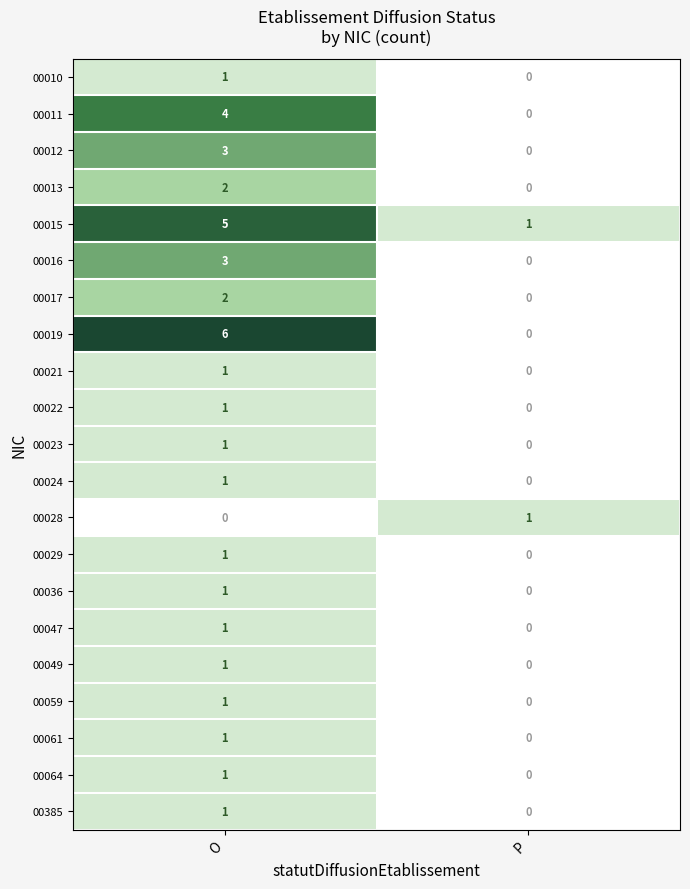

Where is 00028 nearest to the value 0?

O